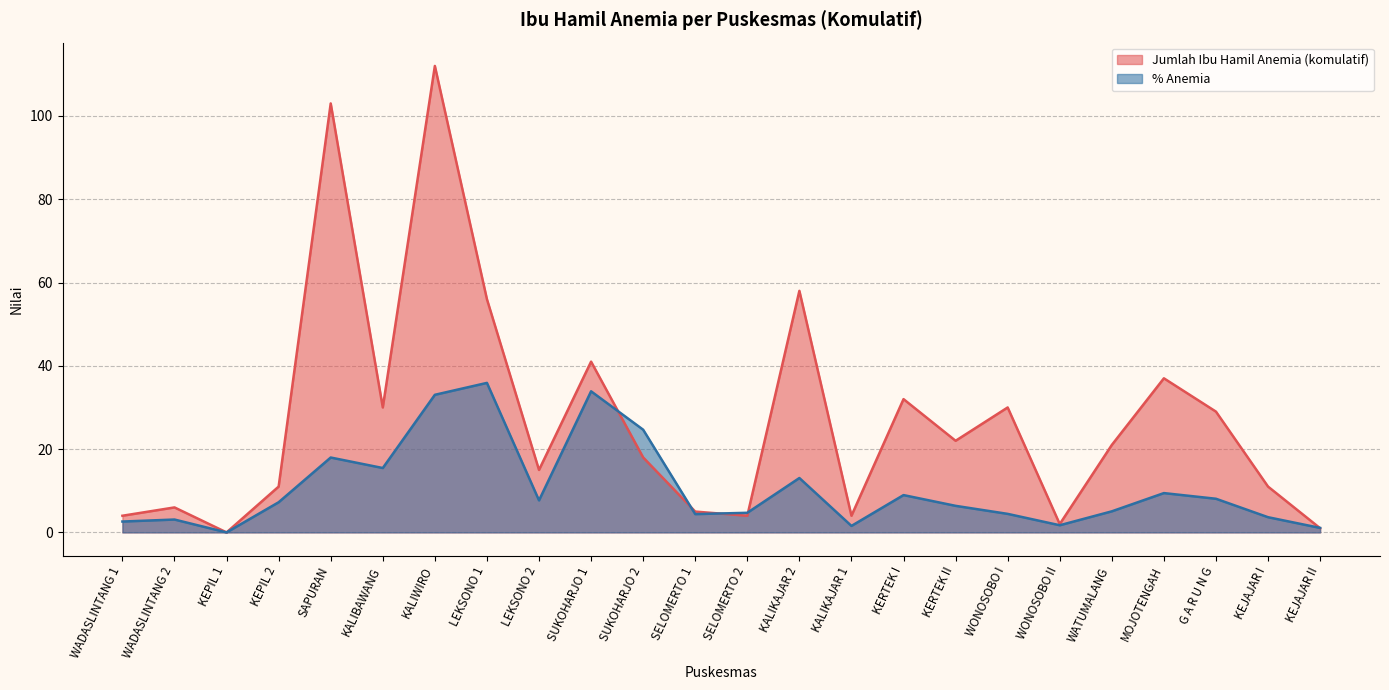

What is the total value across all series at LEKSONO 2?

22.7